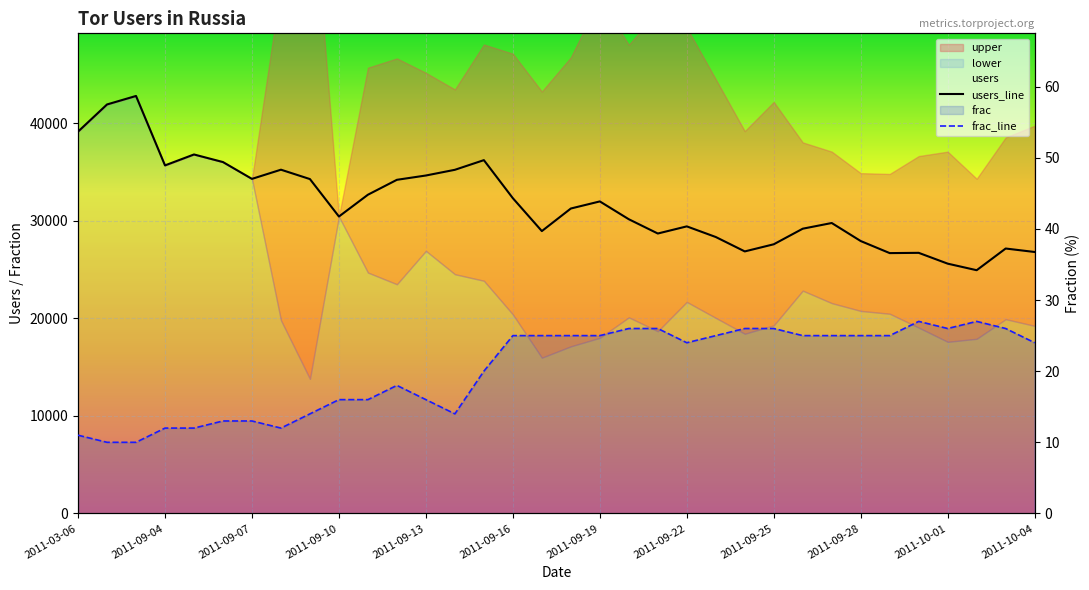

The users_line series shows 15571 at 2011-09-25. True or false?

False